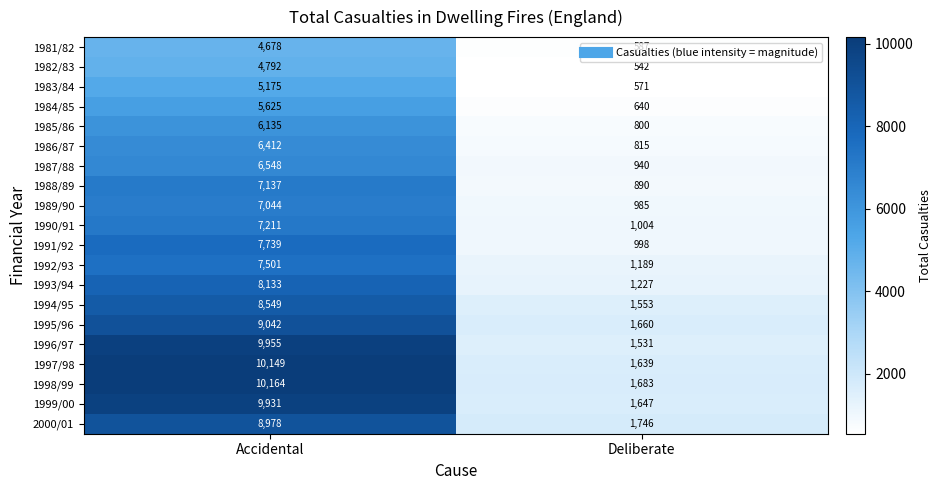

What is the difference between the 1990/91 values at Accidental and Deliberate?

6207